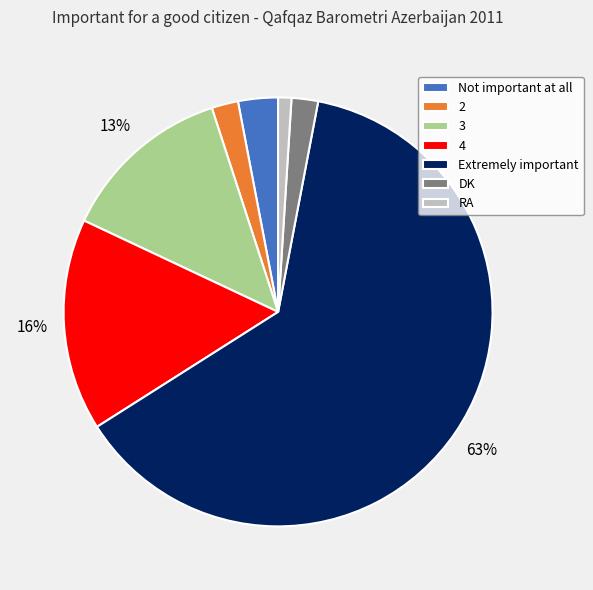

To the nearest percent, what is the difference between the Not important at all and 2 slice percentages?

1%